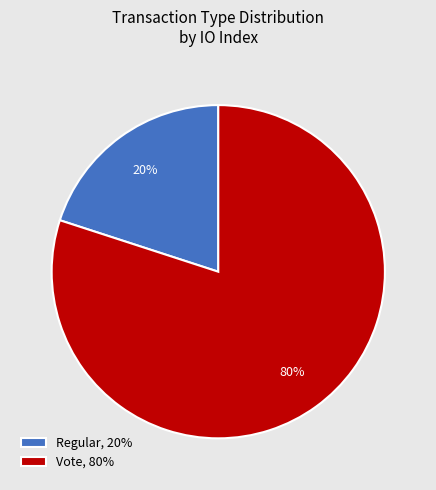

Between Vote and Regular, which is larger?

Vote